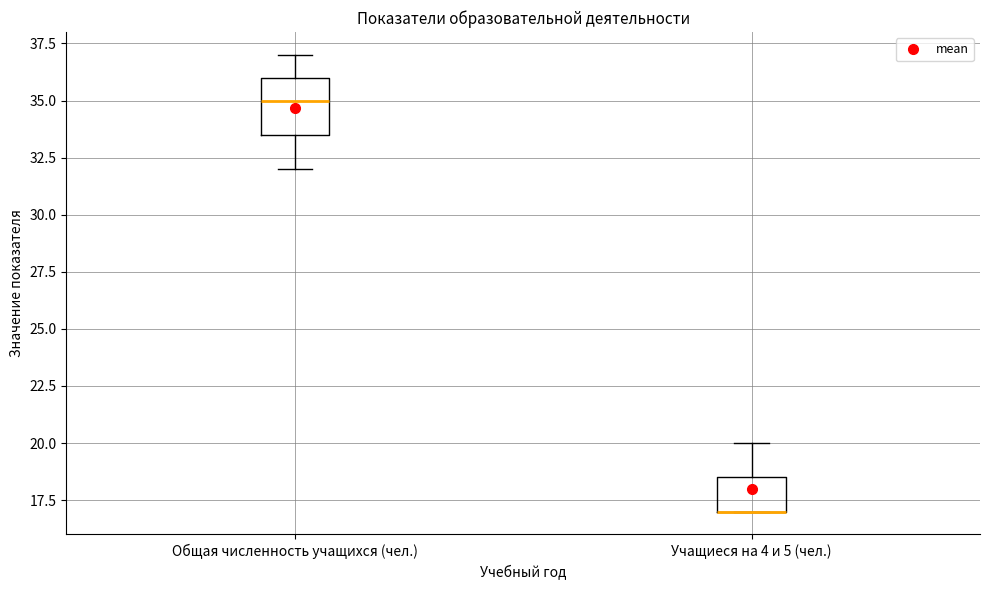

Reading left to right, read every box against the y-axis: the position of its median line, the range the box covers, and the ends of its whiskers. The values are not printed on the chart, so give them approximately, as read against the axis.

Общая численность учащихся (чел.): median 35.0, box 33.5 to 36.0, whiskers 32.0 to 37.0
Учащиеся на 4 и 5 (чел.): median 17.0 (drawn on the box's lower edge), box 17.0 to 18.5, whiskers 17.0 to 20.0